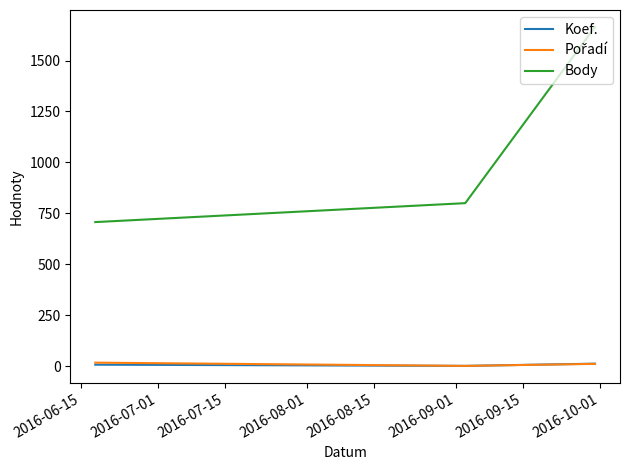

Which series has the largest total across all categories?

Body